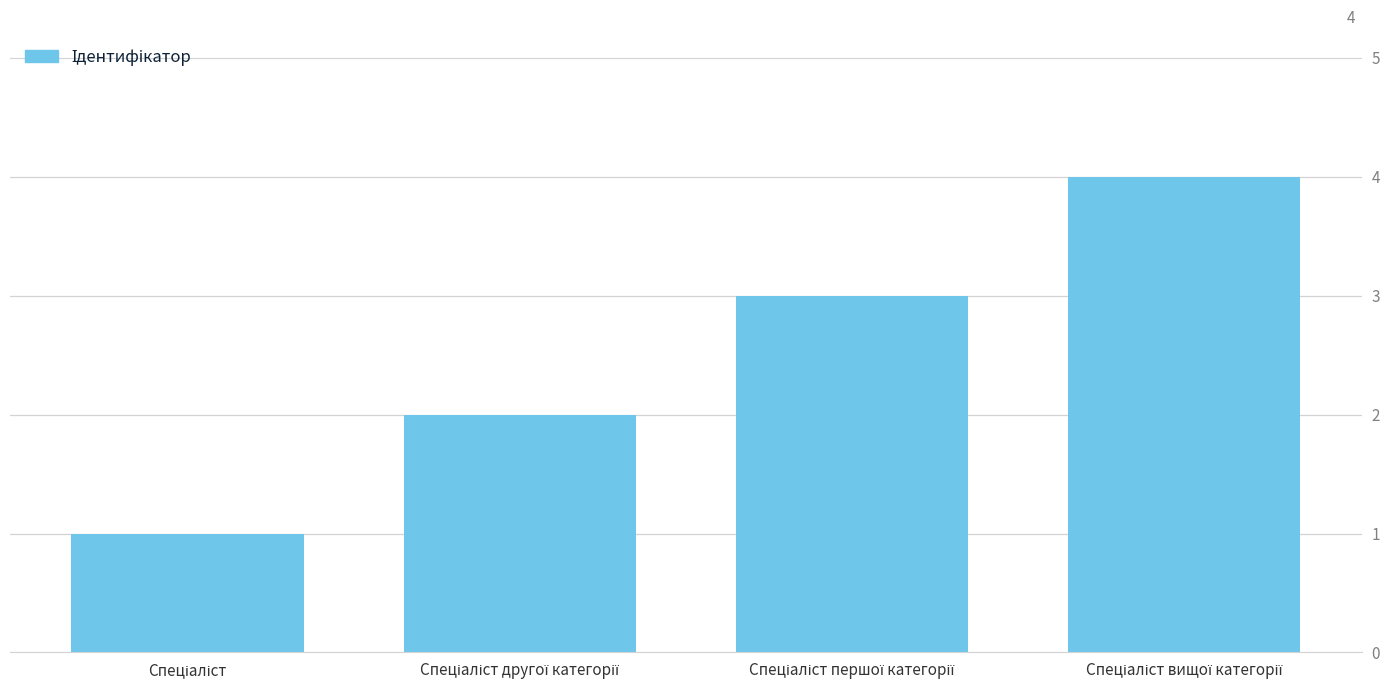

What is the difference between the maximum and minimum values?

3